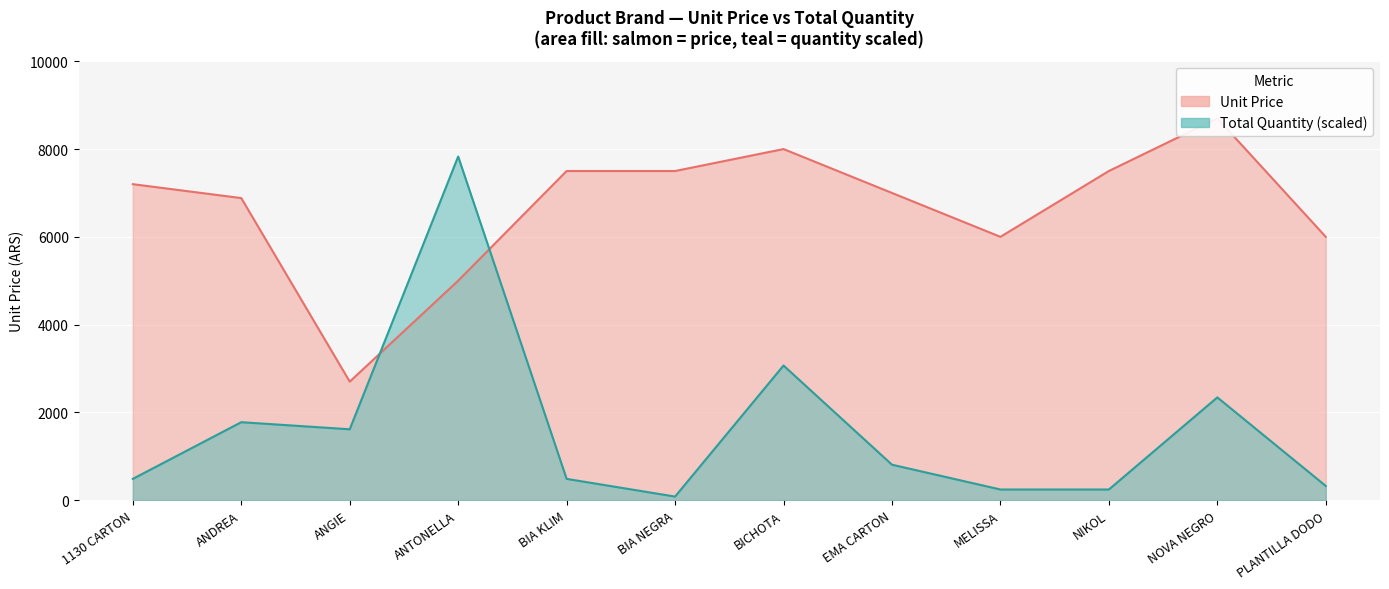

True or false: Quantity and Units cross at least once.

False